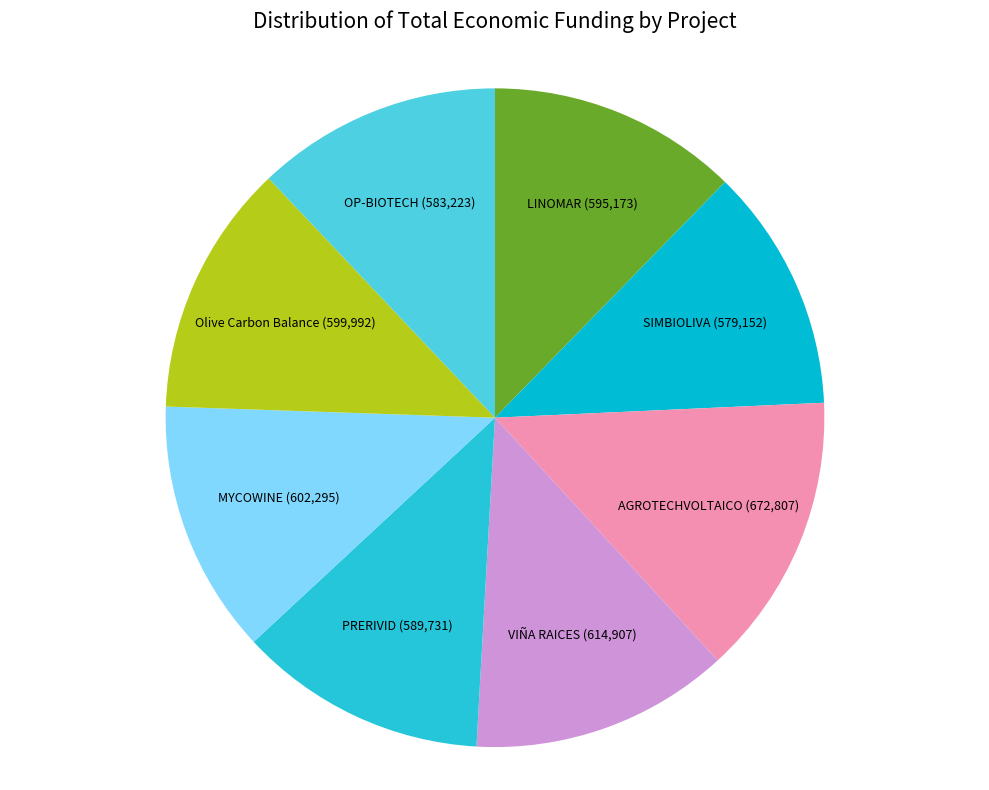

Combined, do Olive Carbon Balance and SIMBIOLIVA account for over 50%?

No